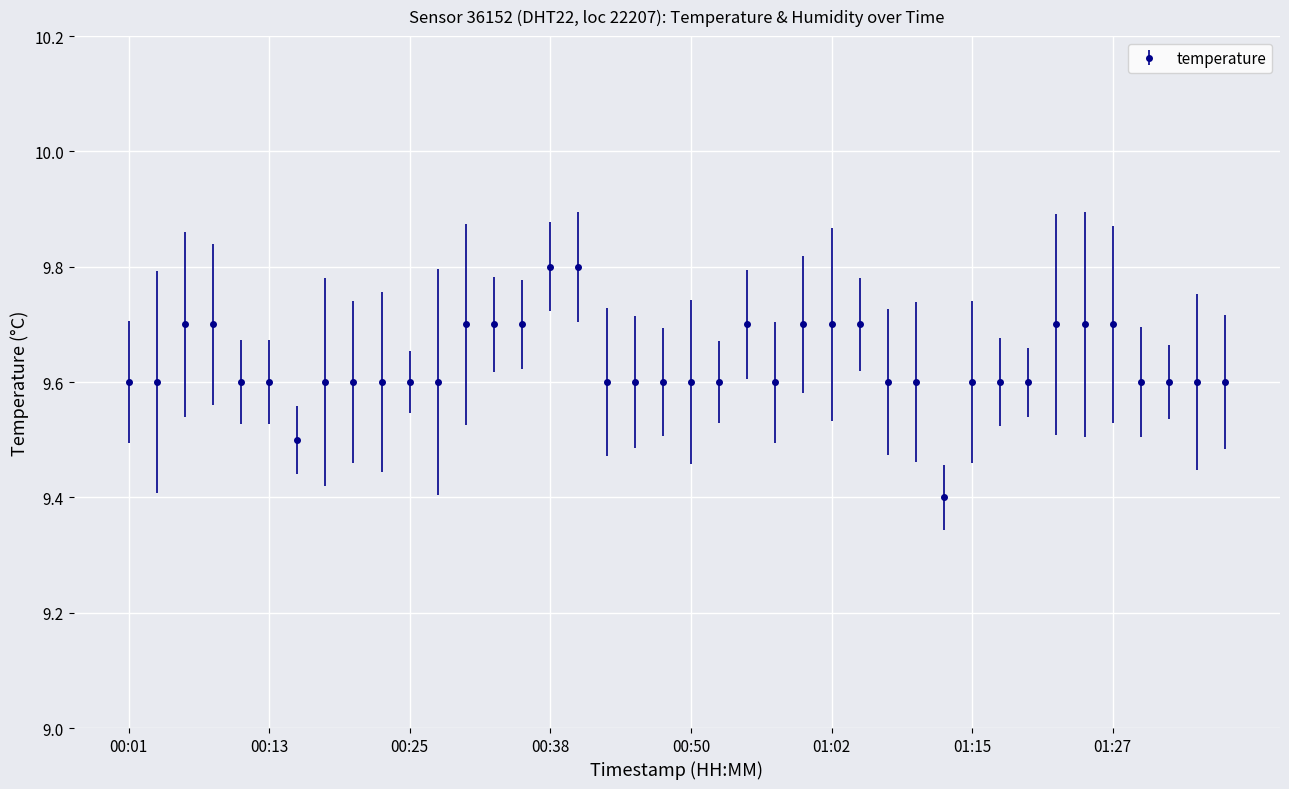

What is the difference between the maximum and second lowest values?

0.3